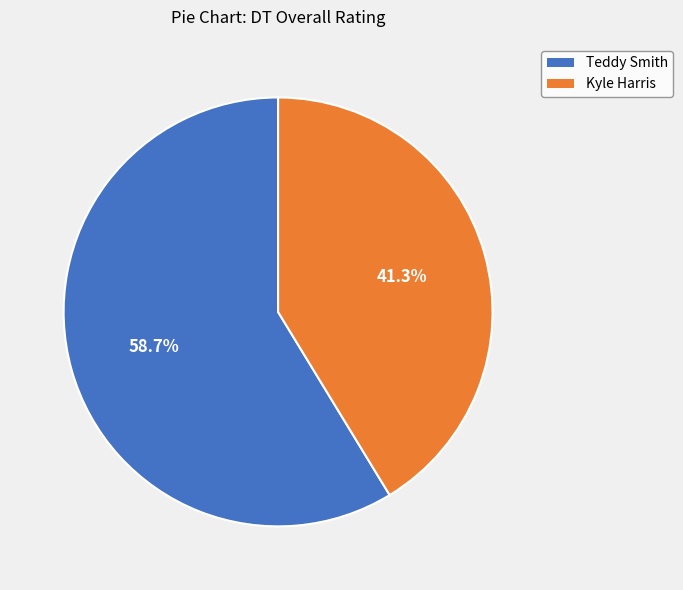

What is the ratio of the value at Kyle Harris to the value at Teddy Smith?

0.7